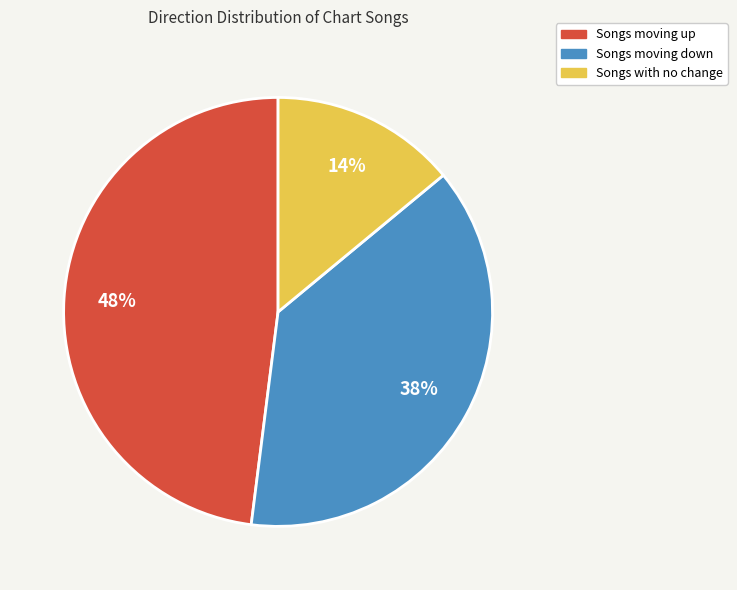

To the nearest percent, what is the average slice percentage?

33%